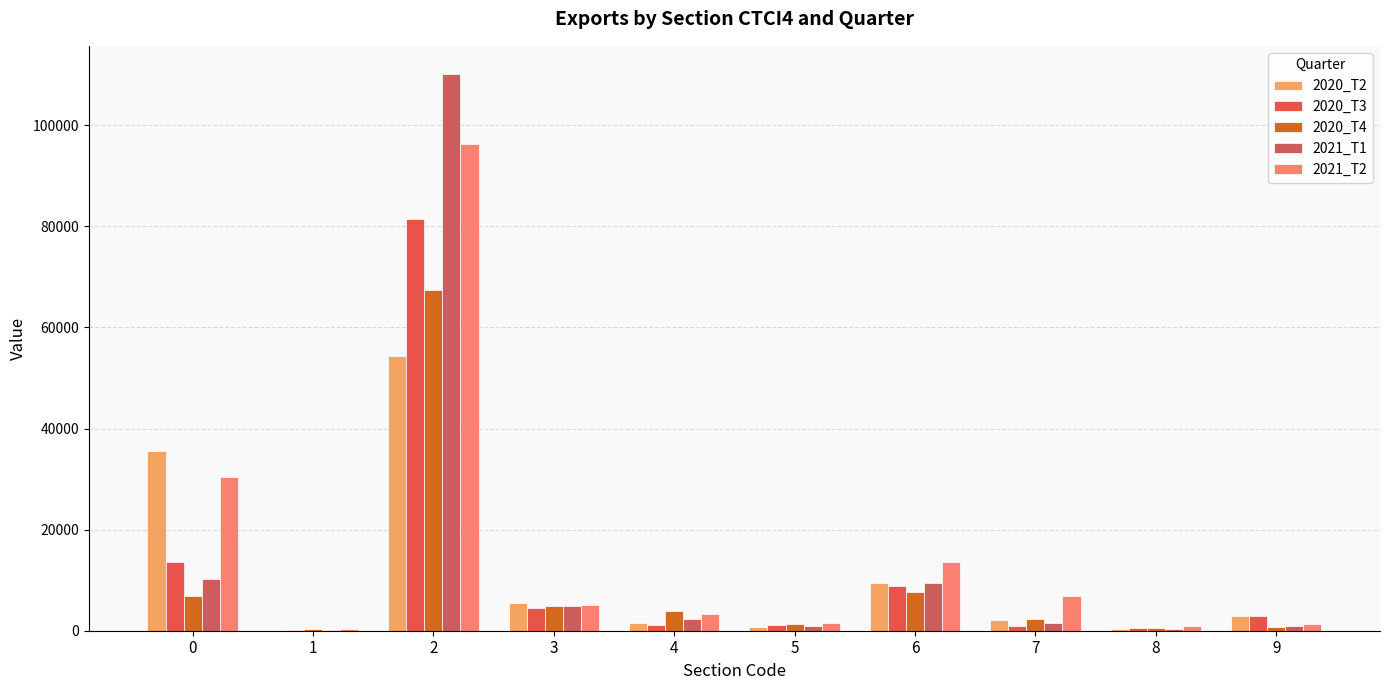

What is the smallest value displayed?

151.1